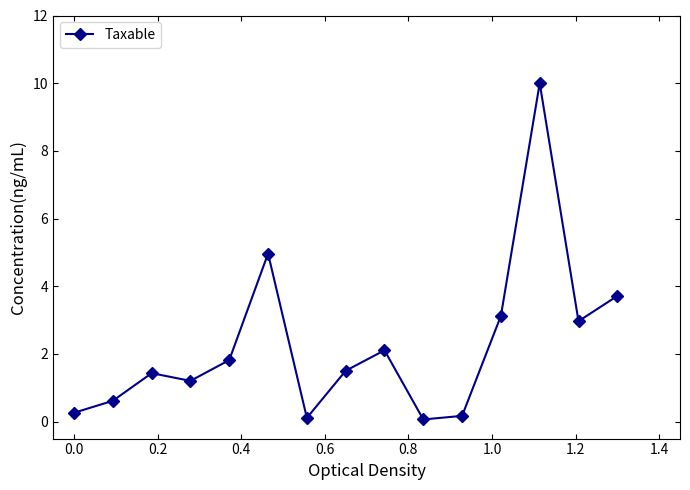

Reading left to right, transcribe all the data shown in this chart.

0.3	0.6	1.4	1.2	1.8	5.0	0.1	1.5	2.1	0.1	0.2	3.1	10.0	3.0	3.7